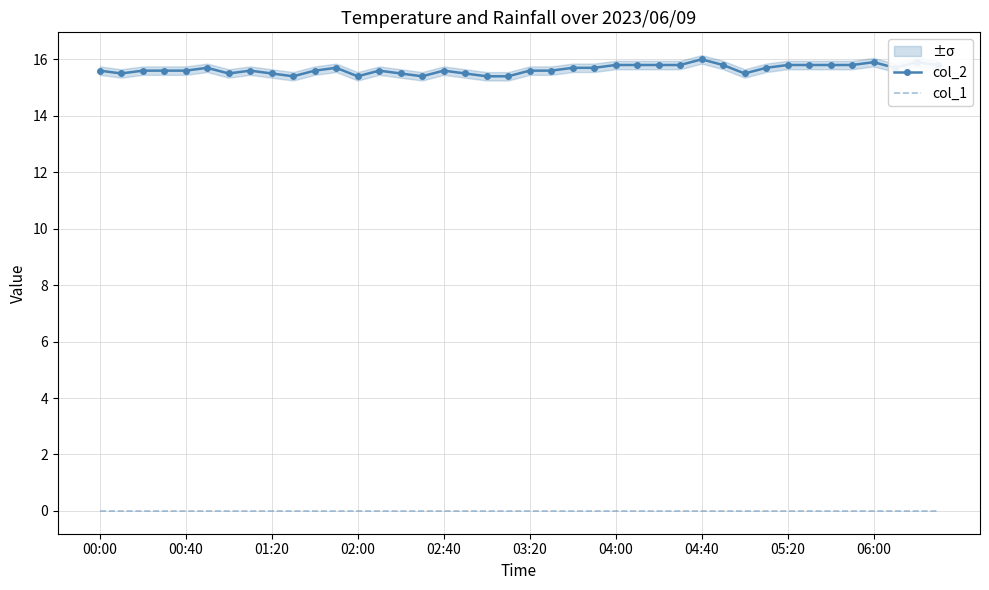

How many categories are shown in the chart?

40